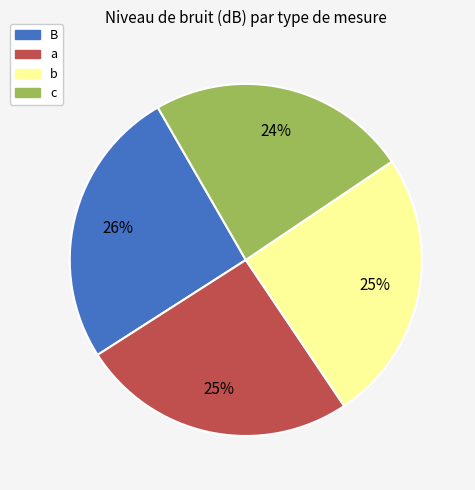

The B slice represents 14% of the pie. True or false?

False